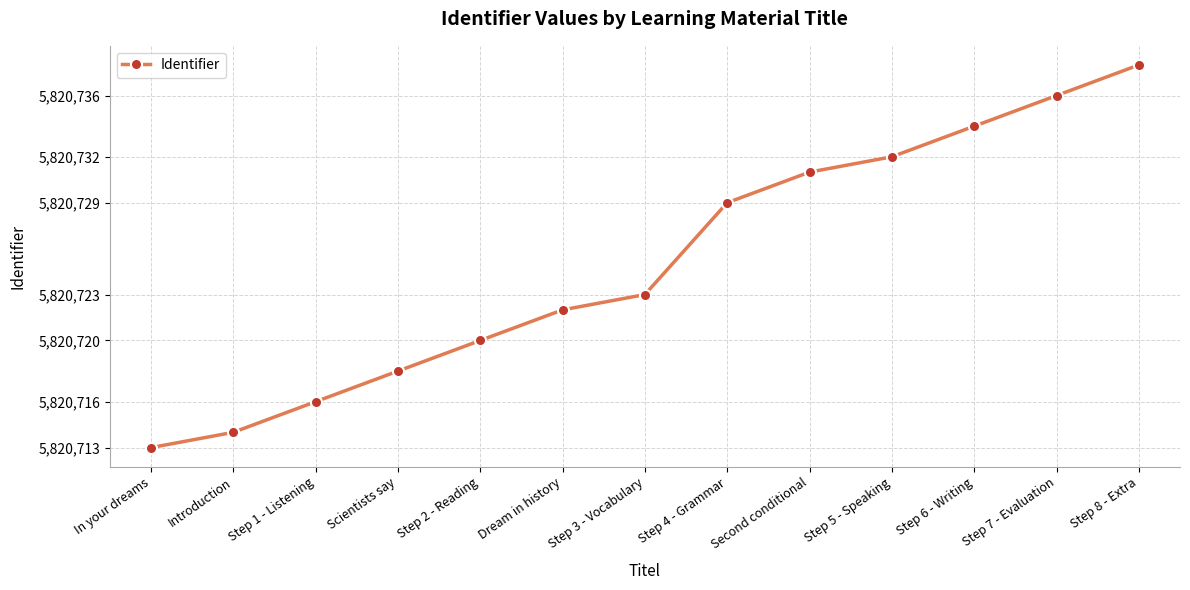

Rank the categories by value from highest to lowest.

Step 8 - Extra, Step 7 - Evaluation, Step 6 - Writing, Step 5 - Speaking, Second conditional, Step 4 - Grammar, Step 3 - Vocabulary, Dream in history, Step 2 - Reading, Scientists say, Step 1 - Listening, Introduction, In your dreams